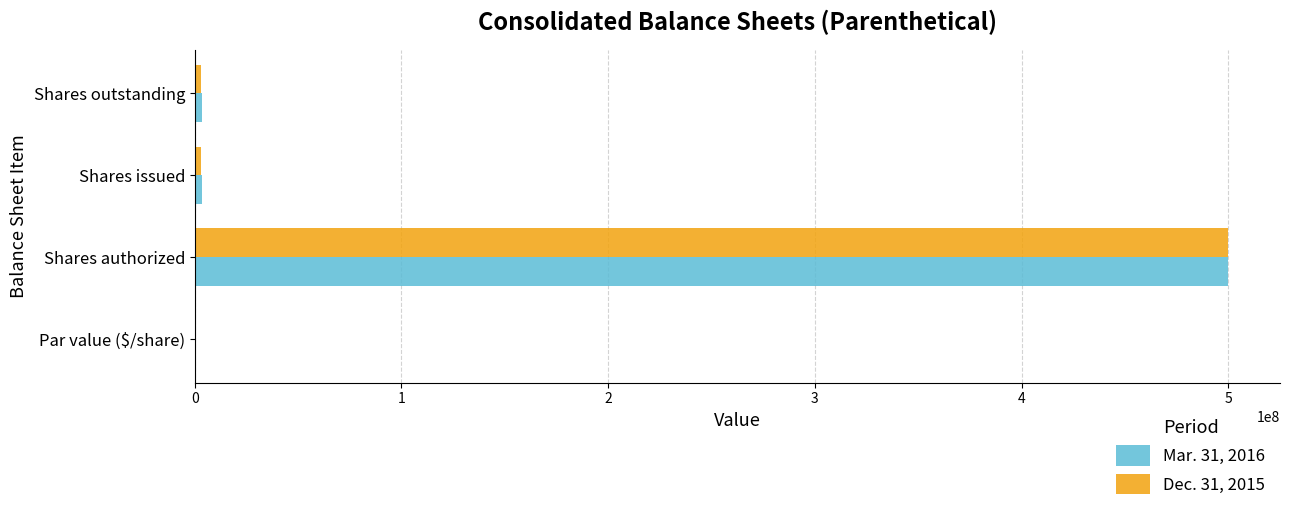

At which category is the sum across all series the highest?

Shares authorized